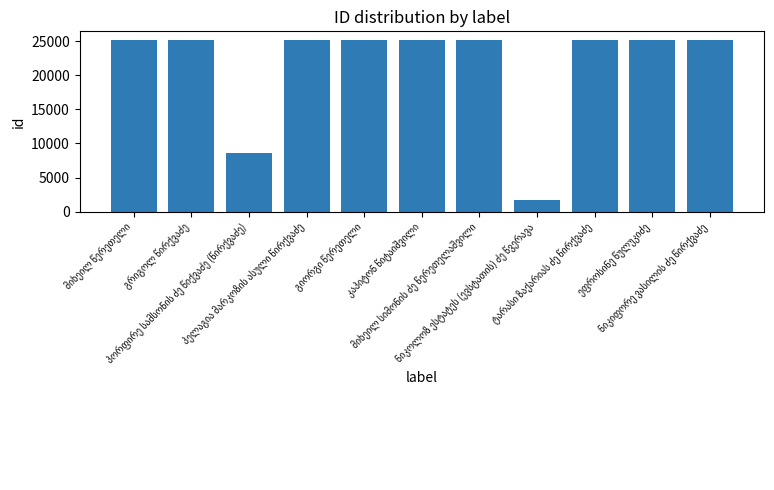

What is the sum of all values?

236793